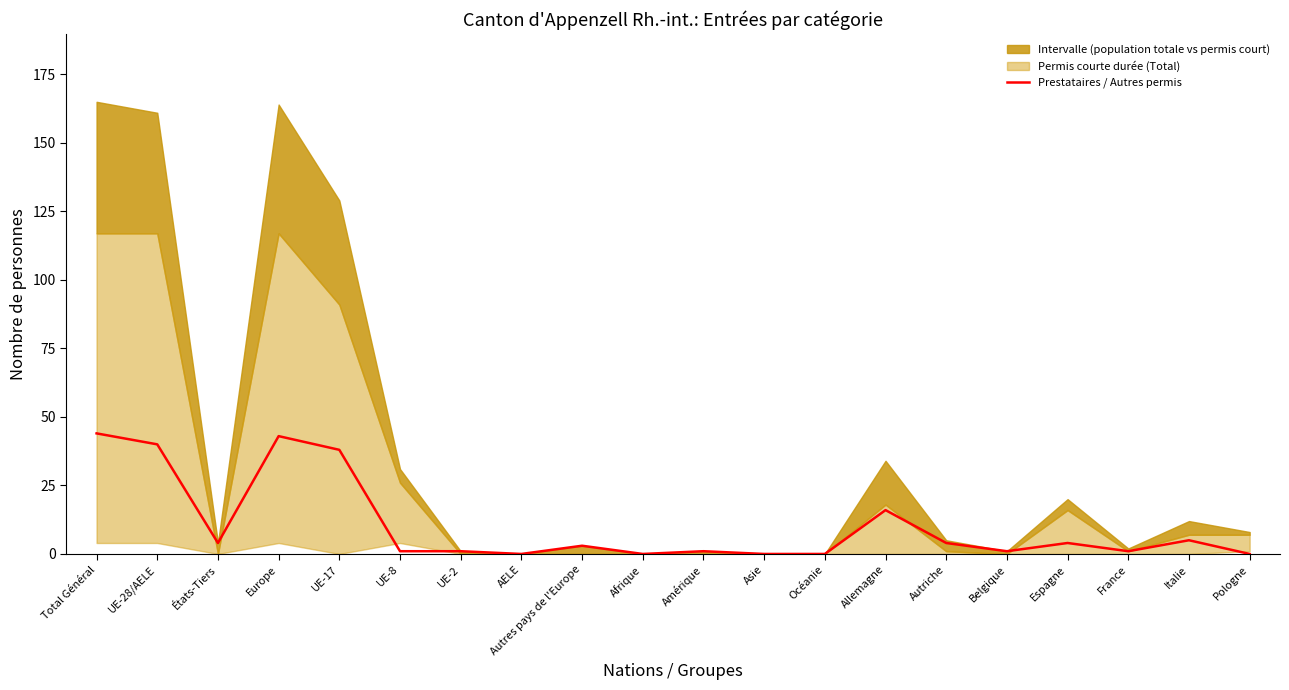

The value at Asie is 0. True or false?

True